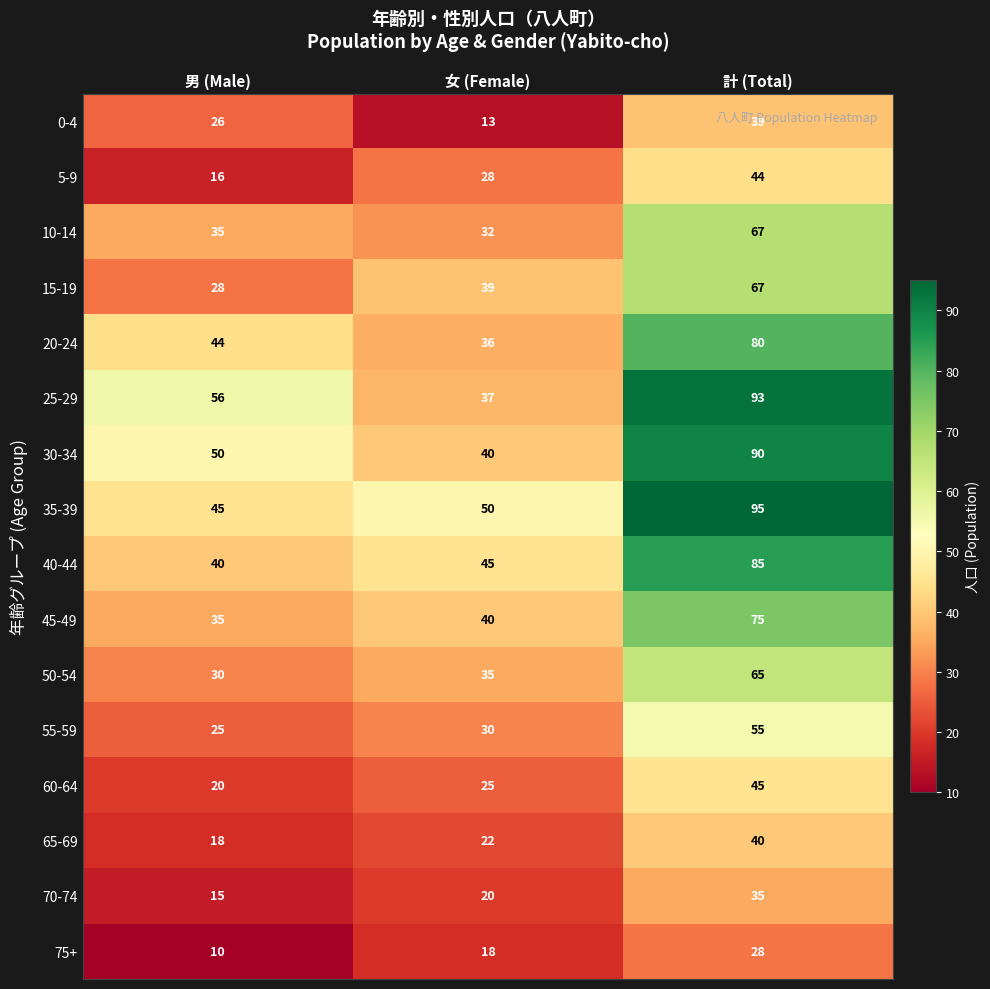

True or false: 25-29 has a value of 56 at 男 (Male).

True